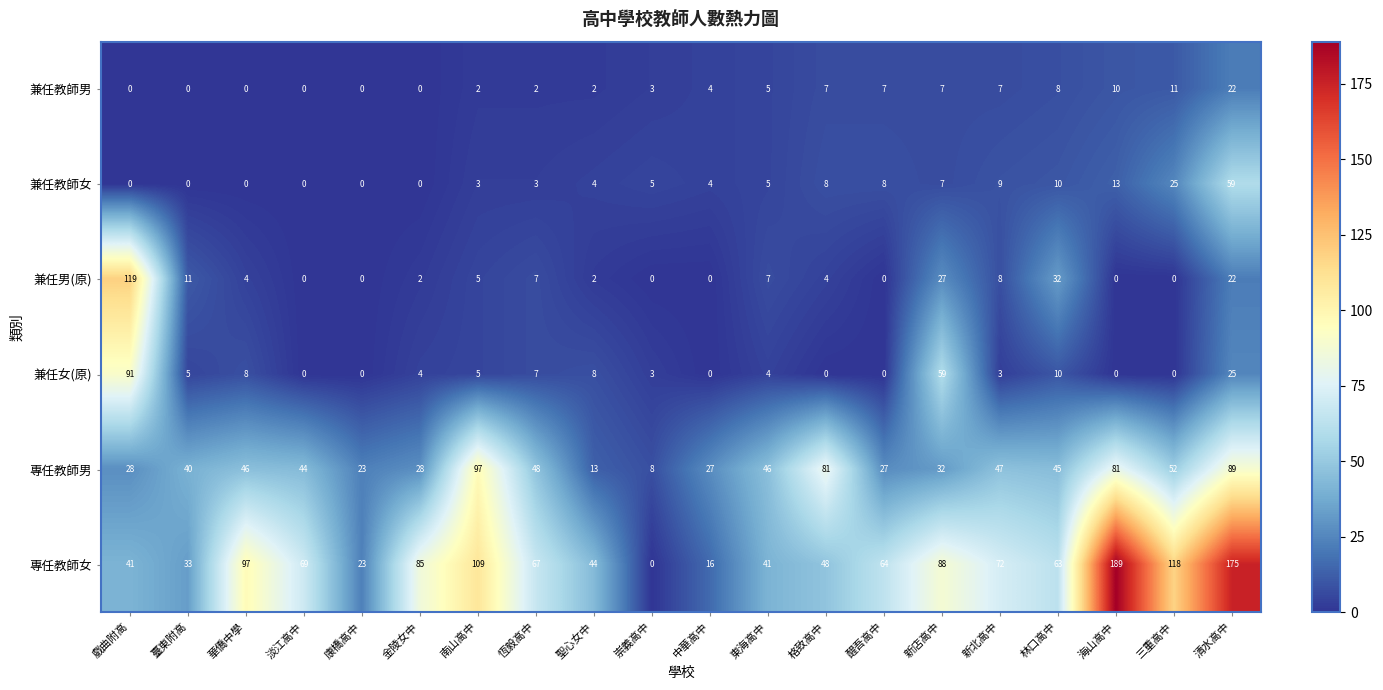

What is the sum of the 兼任女(原) values at 金陵女中 and 東海高中?

8